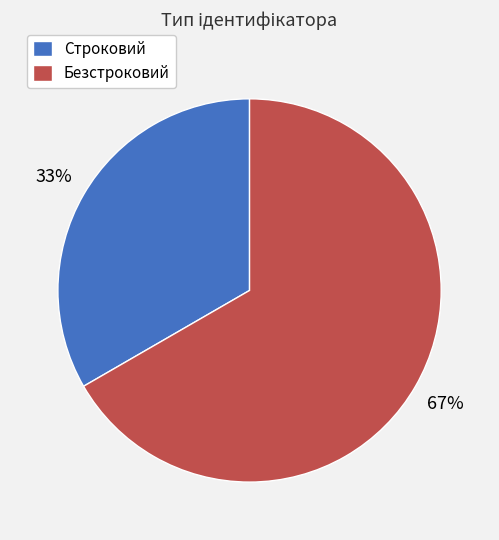

Does Безстроковий represent more than half of the total?

Yes